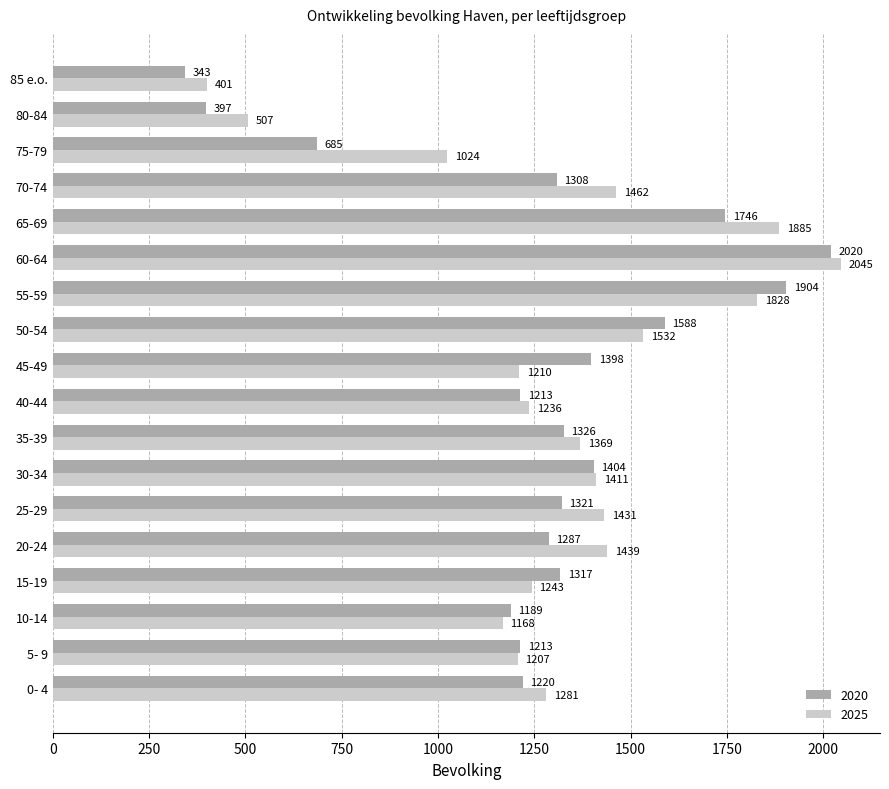

Rank the series by their average value, from lowest to highest.

2020, 2025